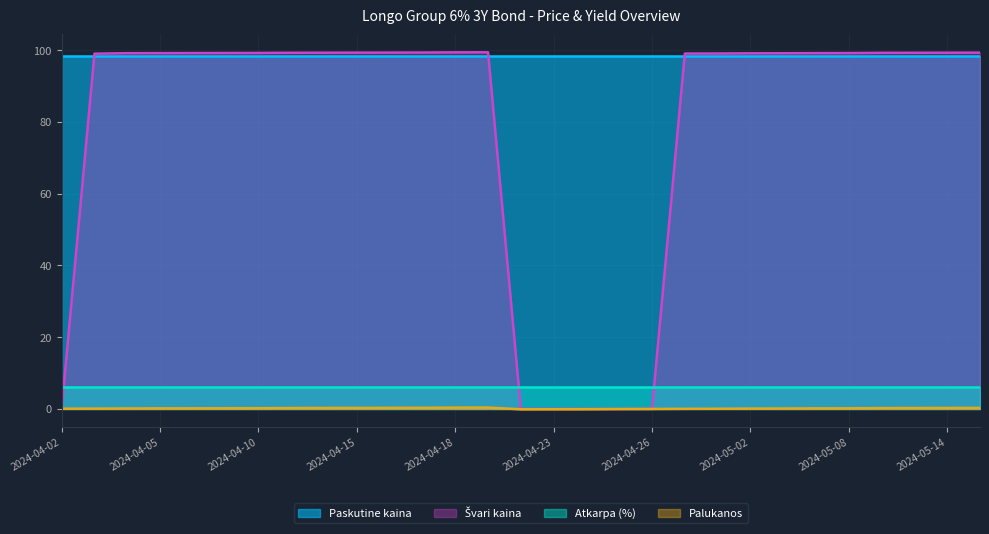

Is it true that Palukanos equals 0.1 at 2024-04-05?

True